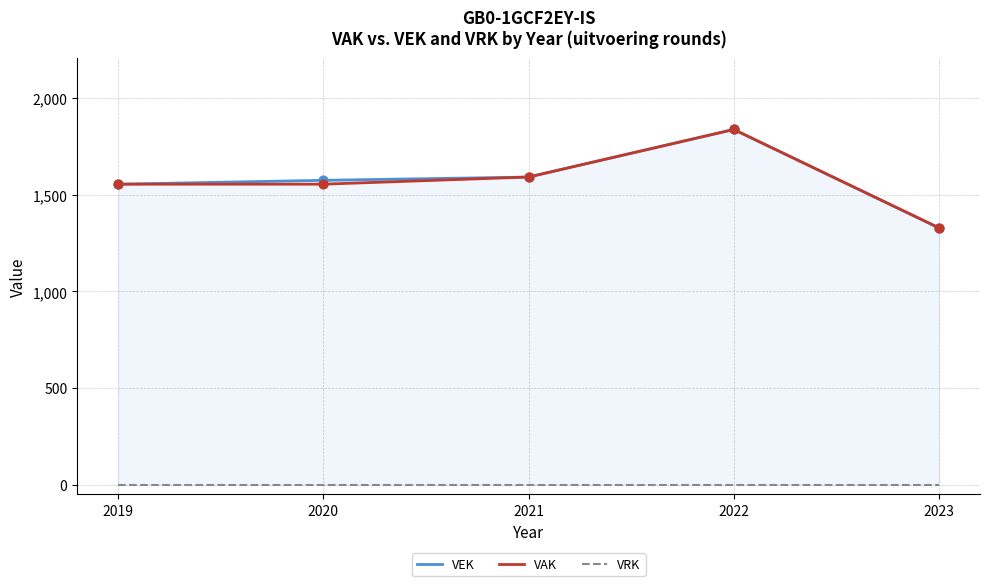

What are all the series names shown in the legend?

VEK, VAK, VRK